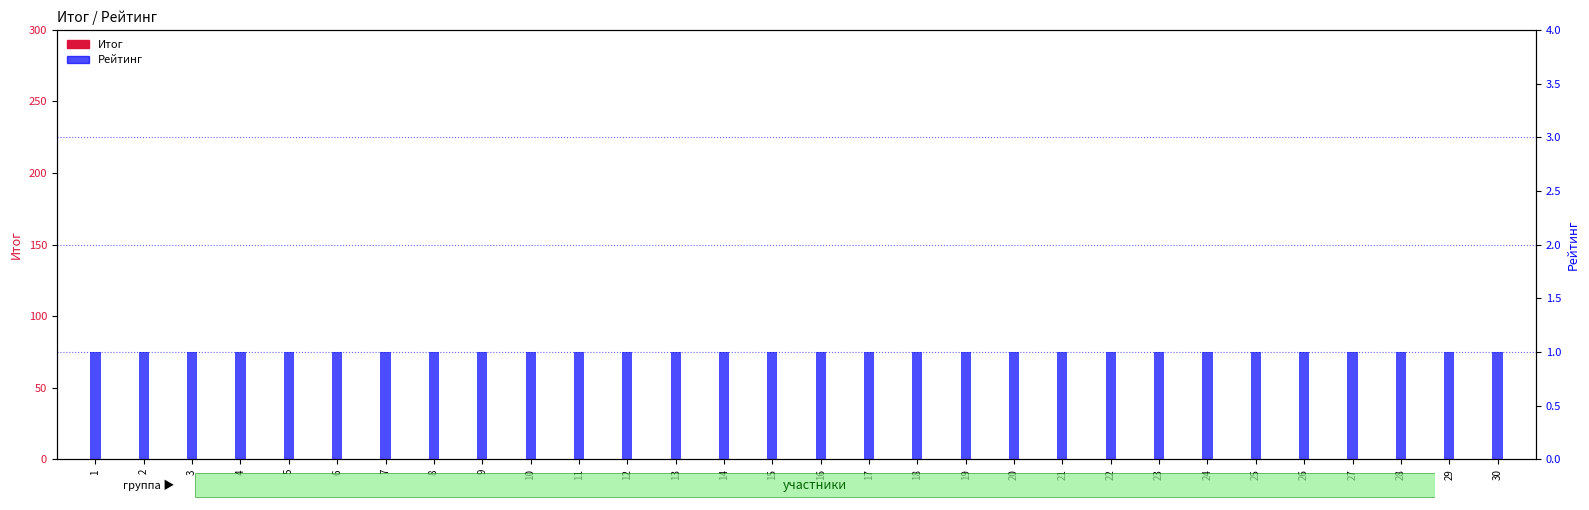

Reading left to right, extract all data points from this chart.

Итог: 1=0	2=0	3=0	4=0	5=0	6=0	7=0	8=0	9=0	10=0	11=0	12=0	13=0	14=0	15=0	16=0	17=0	18=0	19=0	20=0	21=0	22=0	23=0	24=0	25=0	26=0	27=0	28=0	29=0	30=0
Рейтинг: 1=1	2=1	3=1	4=1	5=1	6=1	7=1	8=1	9=1	10=1	11=1	12=1	13=1	14=1	15=1	16=1	17=1	18=1	19=1	20=1	21=1	22=1	23=1	24=1	25=1	26=1	27=1	28=1	29=1	30=1